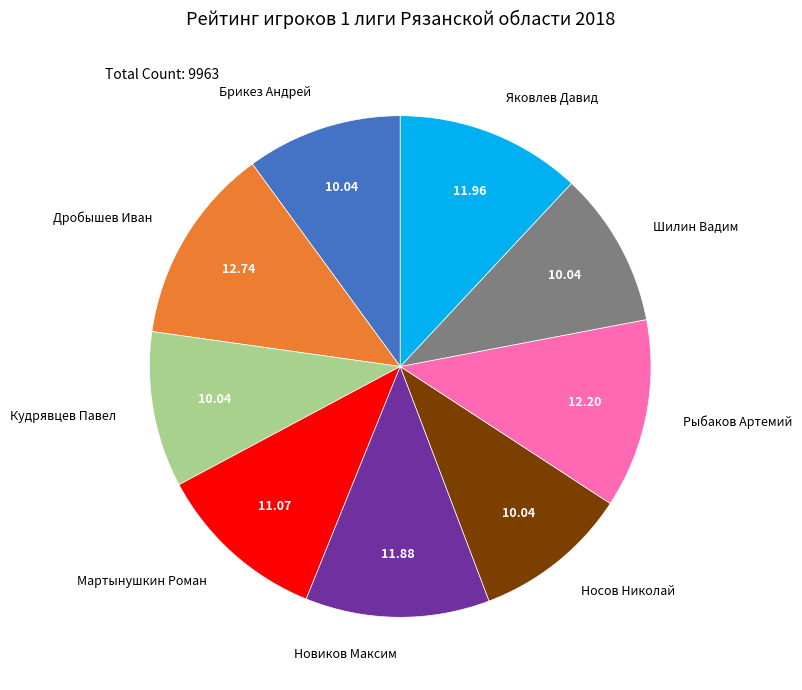

Does Шилин Вадим represent more than half of the total?

No